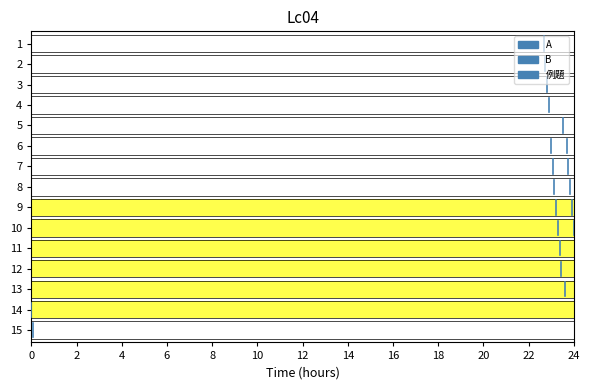

Count the number of data series in this chart.

3